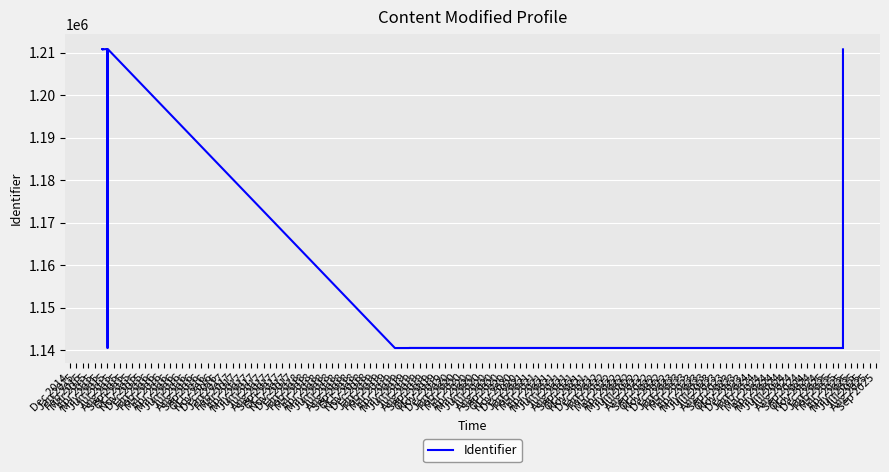

The chart shows a value of 1822316 at Feb 2016. True or false?

False